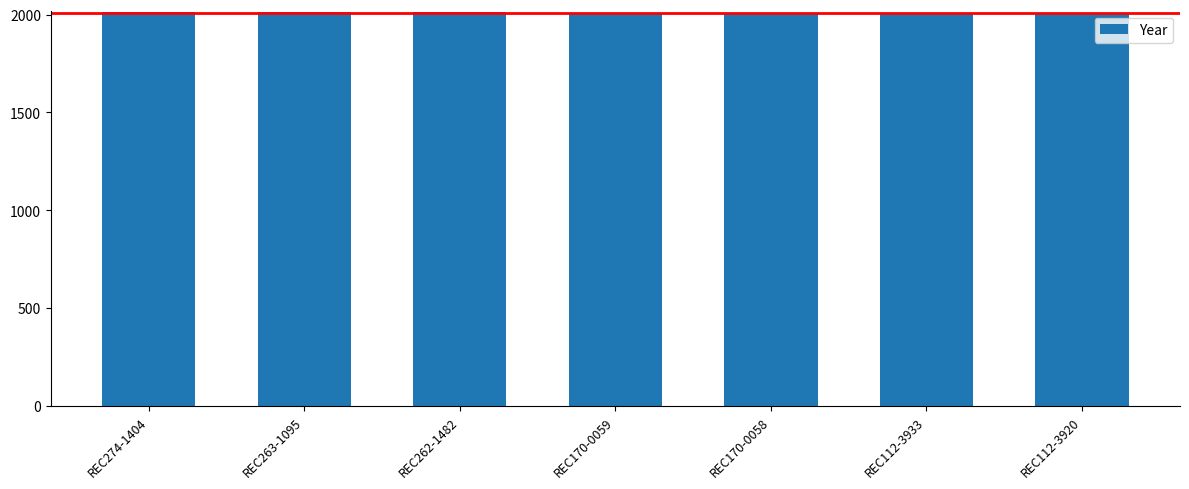

What is the change in value from REC274-1404 to REC112-3933?

-11